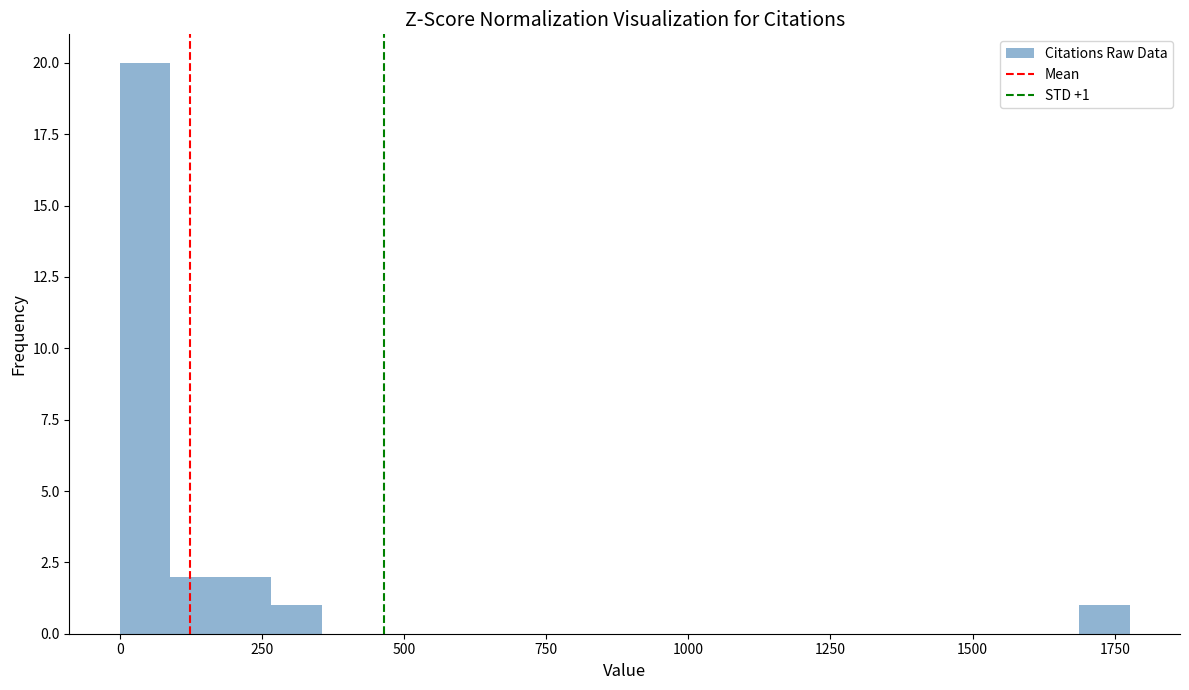

Around what value on the x-axis is the tallest bar? Give the approximate position of its centre, as read against the axis.

50